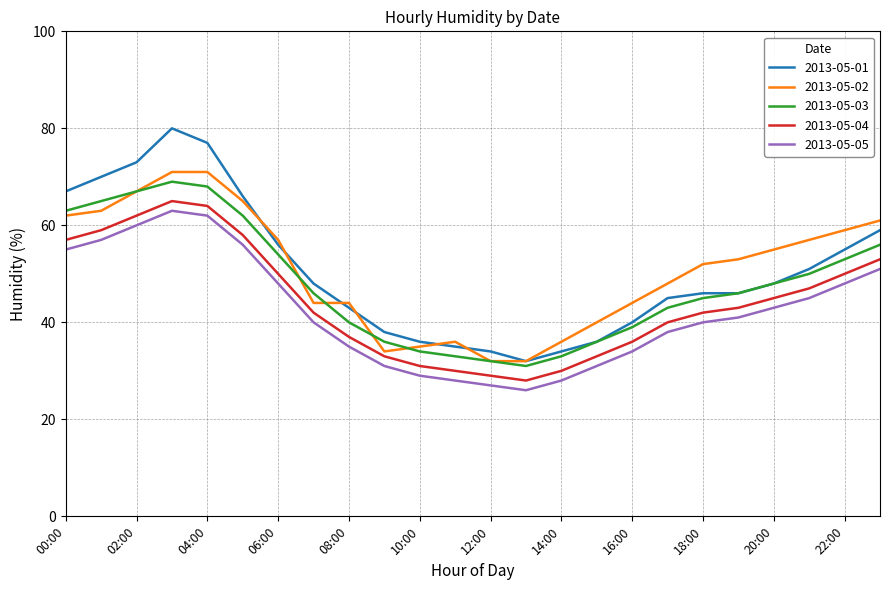

What is the greatest value displayed?

80